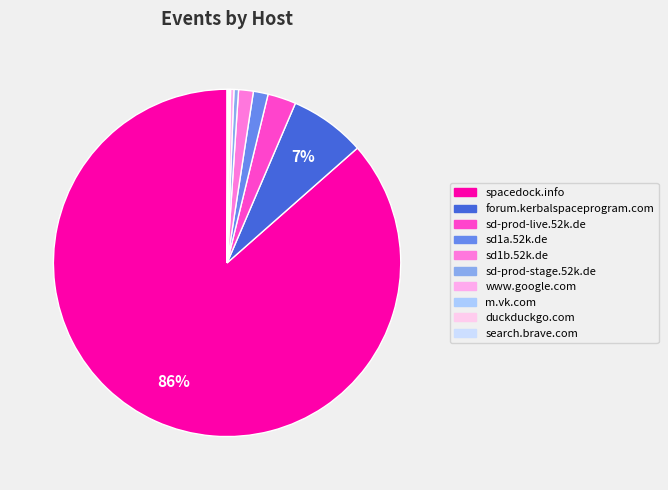

To the nearest percent, what portion does sd1a.52k.de represent?

1%